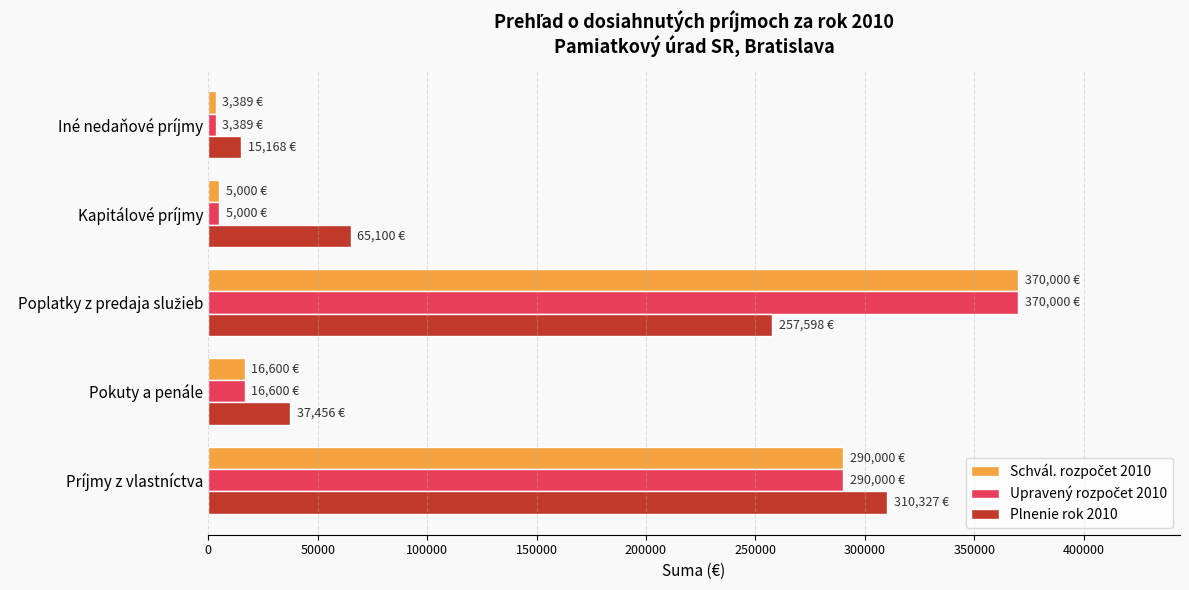

True or false: Plnenie rok 2010 has a value of 113037.8 at Kapitálové príjmy.

False